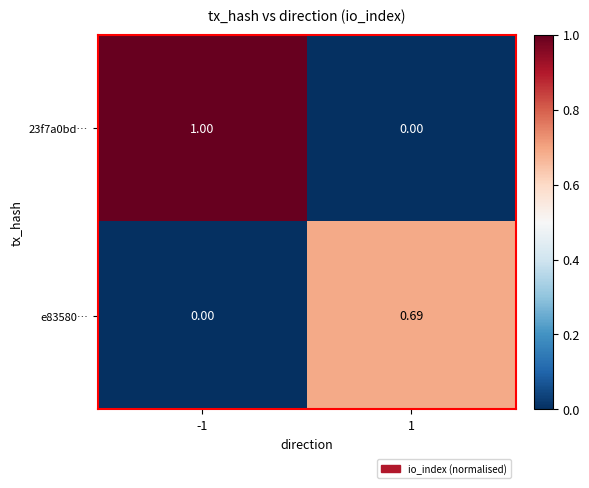

Is the value of 23f7a0bd… at -1 greater than the value of e83580… at 1?

Yes